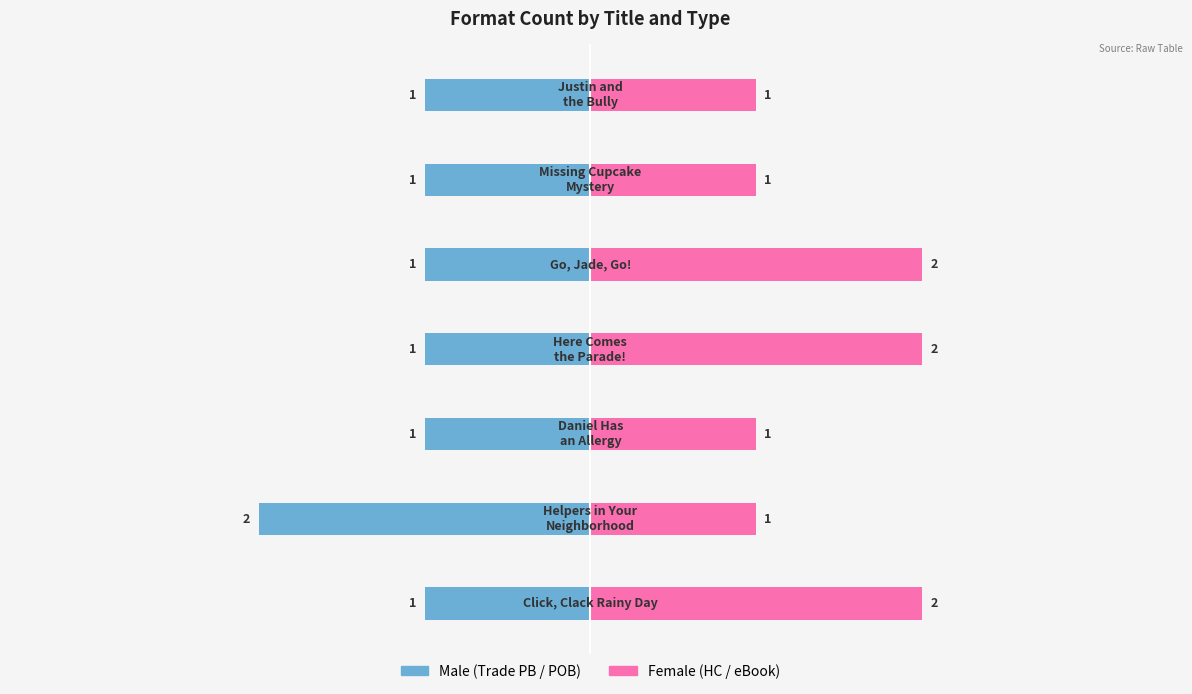

How many series are shown in this chart?

2